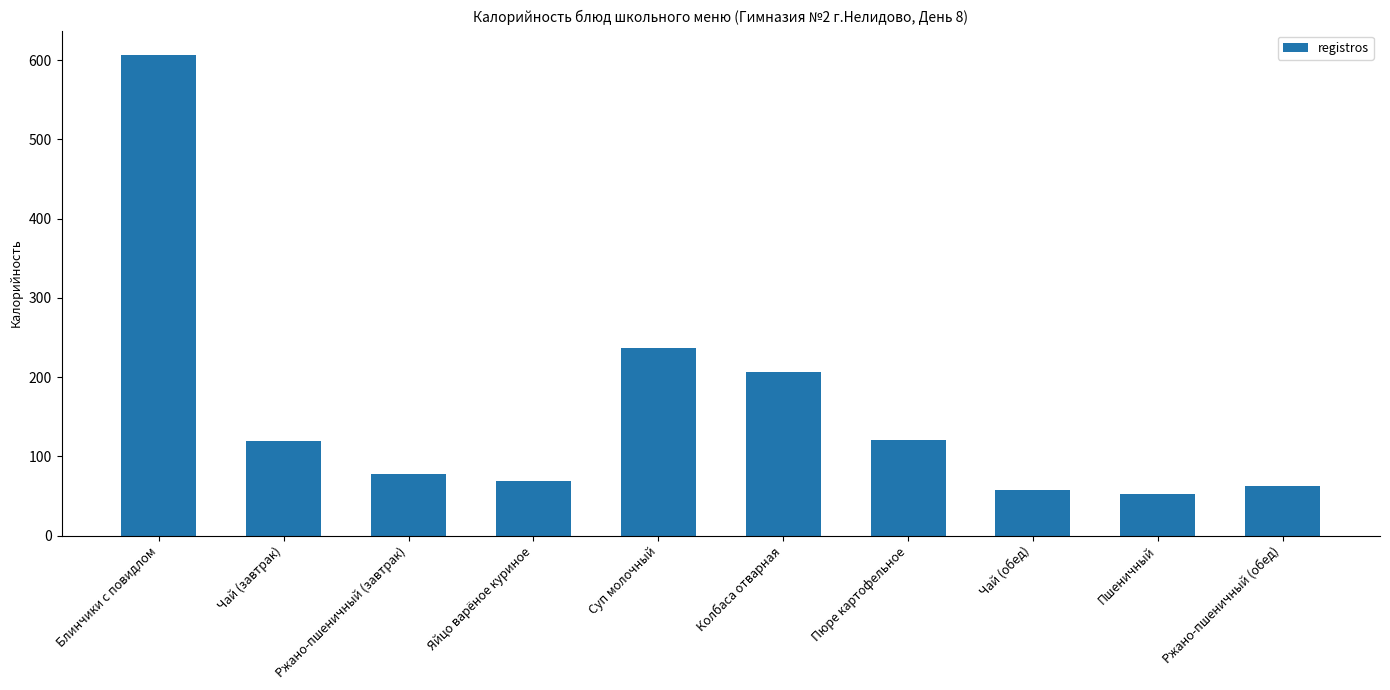

True or false: the data shows 38 at Яйцо варёное куриное.

False